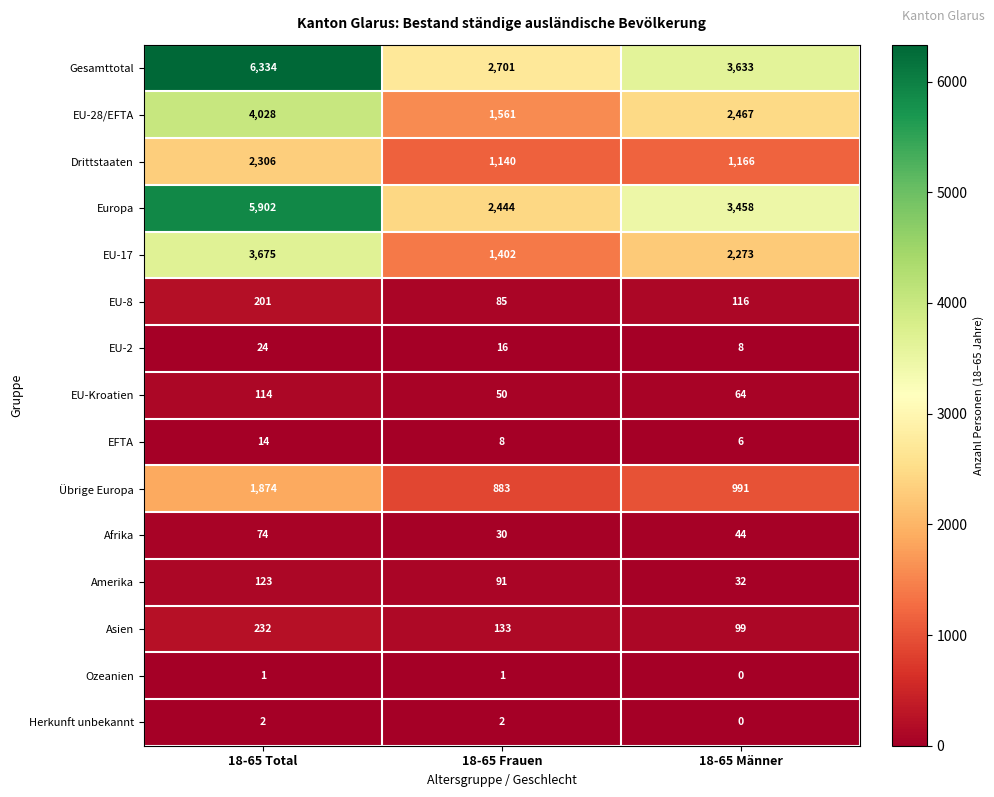

True or false: Gesamttotal has a value of 6334 at 18-65 Total.

True